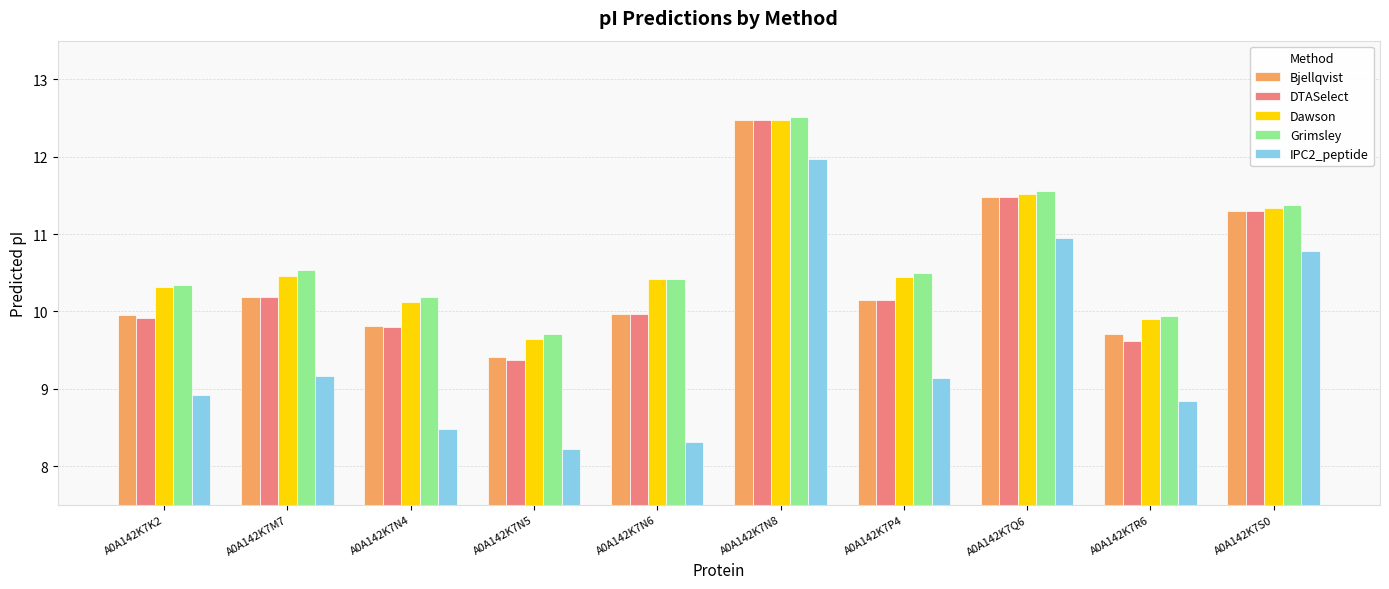

Is the value of Grimsley at A0A142K7R6 greater than the value of DTASelect at A0A142K7Q6?

No